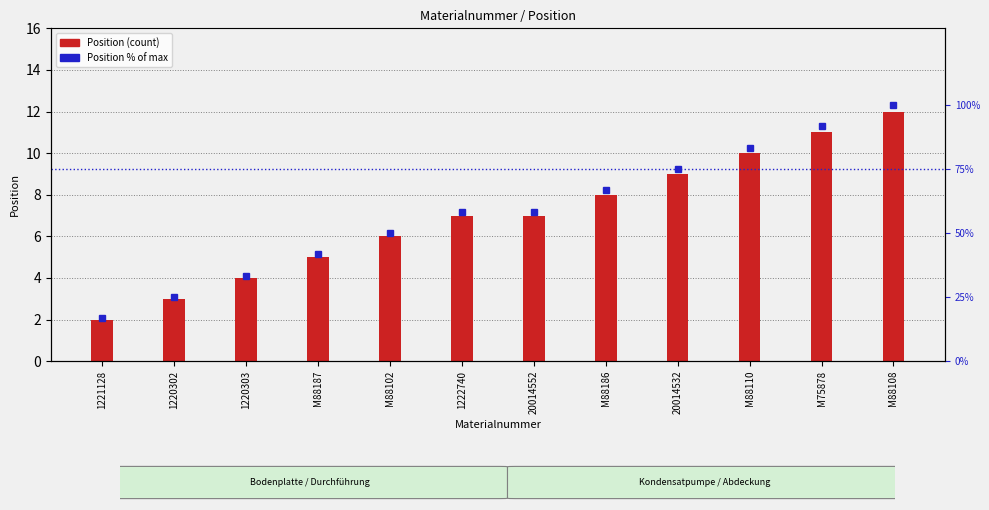

What is the label of the 2nd bar from the left?

1220302